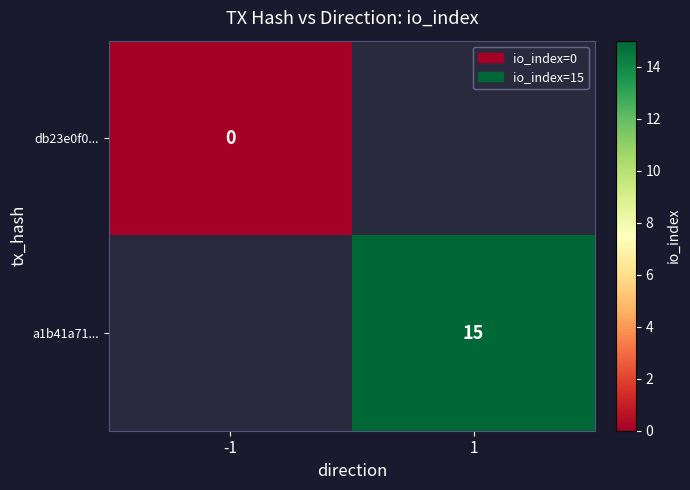

How many data points does each series have?

2